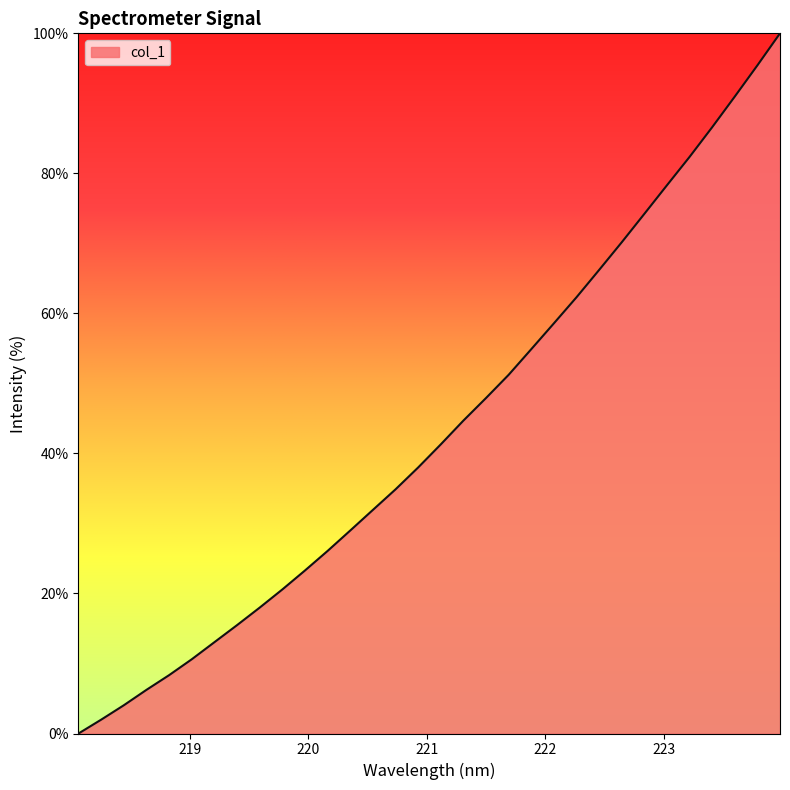

How many categories are shown in the chart?

32